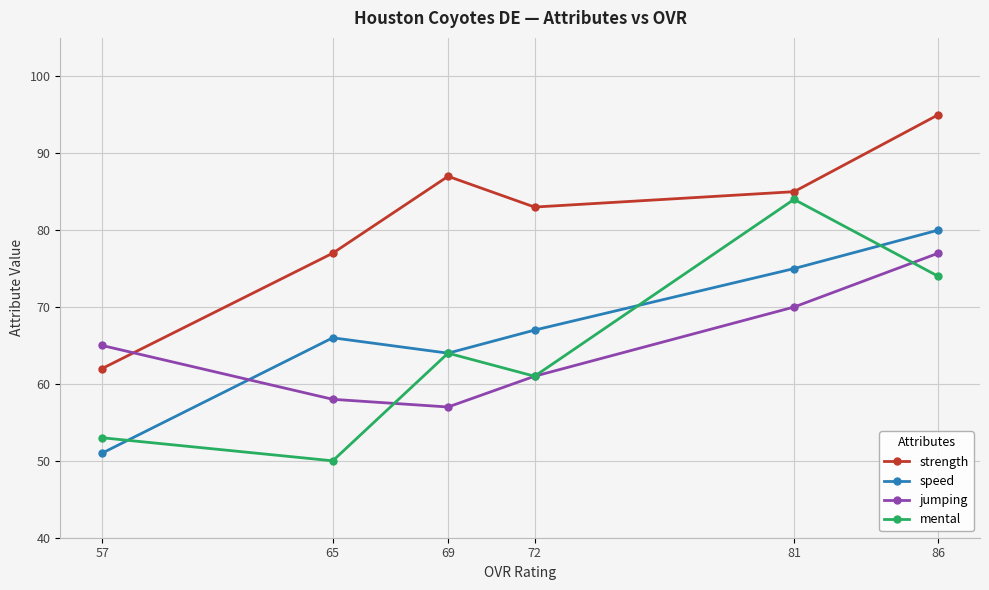

Which series has the largest total across all categories?

strength